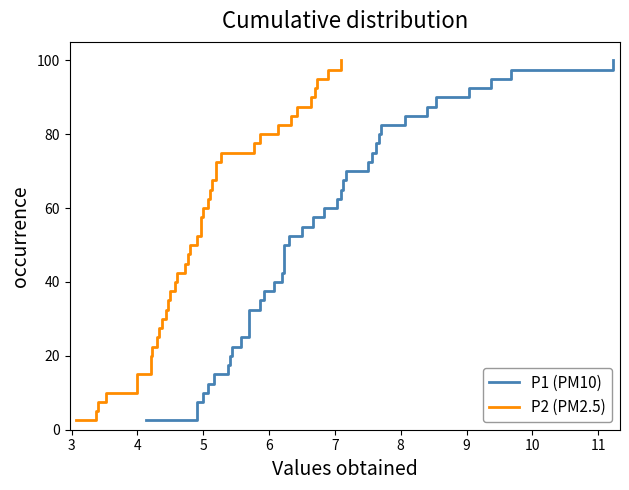

Does the chart display data point markers on the line(s)?

No